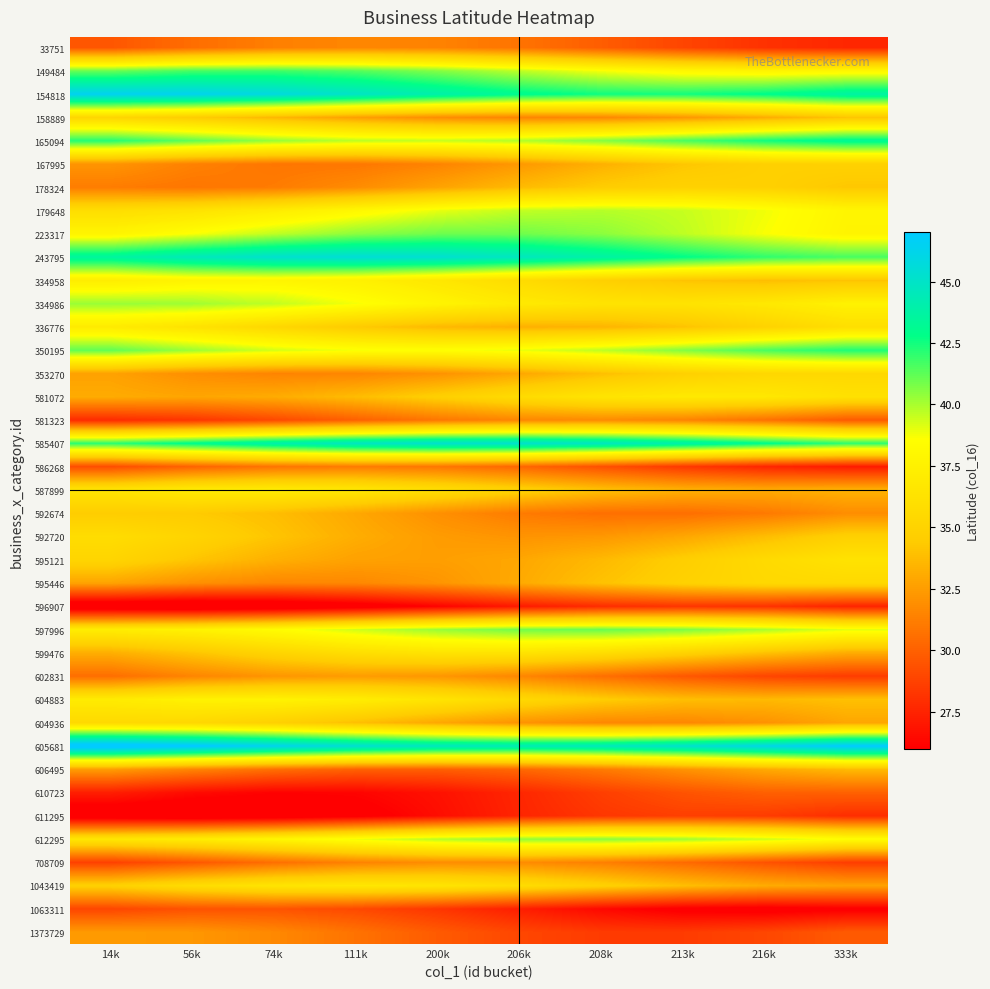

Reading right to left, list all the values displayed in this chart.

33751: 333k=27.6	216k=28.1	213k=28.9	208k=29.9	206k=30.8	200k=31.4	111k=31.6	74k=31.3	56k=30.5	14k=29.6
149484: 333k=38.0	216k=37.8	213k=38.0	208k=38.7	206k=39.7	200k=40.6	111k=41.4	74k=41.8	56k=41.6	14k=41.1
154818: 333k=43.7	216k=42.9	213k=42.5	208k=42.6	206k=43.1	200k=44.0	111k=44.9	74k=45.8	56k=46.4	14k=46.4
158889: 333k=34.1	216k=33.1	213k=32.2	208k=31.6	206k=31.5	200k=31.8	111k=32.6	74k=33.5	56k=34.5	14k=35.2
165094: 333k=43.2	216k=42.5	213k=41.6	208k=40.6	206k=39.9	200k=39.5	111k=39.7	74k=40.3	56k=41.2	14k=42.2
167995: 333k=34.8	216k=34.7	213k=34.2	208k=33.3	206k=32.3	200k=31.4	111k=30.9	74k=30.9	56k=31.3	14k=32.1
178324: 333k=34.2	216k=34.8	213k=34.9	208k=34.5	206k=33.7	200k=32.7	111k=31.8	74k=31.1	56k=30.9	14k=31.1
179648: 333k=37.9	216k=38.8	213k=39.5	208k=39.8	206k=39.6	200k=39.0	111k=38.1	74k=37.1	56k=36.3	14k=35.9
223317: 333k=37.8	216k=38.7	213k=39.7	208k=40.5	206k=41.0	200k=41.0	111k=40.5	74k=39.7	56k=38.7	14k=37.8
243795: 333k=41.6	216k=42.0	213k=42.8	208k=43.8	206k=44.7	200k=45.4	111k=45.6	74k=45.3	56k=44.5	14k=43.6
334958: 333k=34.1	216k=33.8	213k=34.1	208k=34.8	206k=35.7	200k=36.7	111k=37.4	74k=37.8	56k=37.7	14k=37.2
334986: 333k=37.6	216k=36.8	213k=36.3	208k=36.4	206k=36.9	200k=37.7	111k=38.7	74k=39.6	56k=40.2	14k=40.3
336776: 333k=35.9	216k=34.9	213k=34.0	208k=33.4	206k=33.3	200k=33.6	111k=34.4	74k=35.3	56k=36.3	14k=37.0
350195: 333k=42.3	216k=41.6	213k=40.7	208k=39.7	206k=38.9	200k=38.6	111k=38.7	74k=39.3	56k=40.2	14k=41.2
353270: 333k=35.4	216k=35.3	213k=34.8	208k=33.9	206k=32.9	200k=32.0	111k=31.5	74k=31.5	56k=31.9	14k=32.7
581072: 333k=36.1	216k=36.7	213k=36.8	208k=36.4	206k=35.7	200k=34.7	111k=33.8	74k=33.1	56k=32.8	14k=33.1
581323: 333k=29.7	216k=30.7	213k=31.4	208k=31.7	206k=31.5	200k=30.9	111k=30.0	74k=29.0	56k=28.2	14k=27.8
585407: 333k=42.1	216k=43.0	213k=43.9	208k=44.8	206k=45.3	200k=45.3	111k=44.8	74k=44.0	56k=43.0	14k=42.1
586268: 333k=27.1	216k=27.6	213k=28.4	208k=29.3	206k=30.3	200k=30.9	111k=31.1	74k=30.8	56k=30.1	14k=29.2
587899: 333k=33.4	216k=33.1	213k=33.3	208k=34.0	206k=34.9	200k=35.9	111k=36.7	74k=37.1	56k=37.0	14k=36.4
592674: 333k=31.8	216k=31.0	213k=30.6	208k=30.6	206k=31.1	200k=31.9	111k=32.9	74k=33.8	56k=34.4	14k=34.5
592720: 333k=34.8	216k=33.8	213k=32.9	208k=32.3	206k=32.1	200k=32.4	111k=33.2	74k=34.1	56k=35.1	14k=35.8
595121: 333k=36.3	216k=35.6	213k=34.6	208k=33.6	206k=32.9	200k=32.5	111k=32.7	74k=33.2	56k=34.1	14k=35.1
595446: 333k=35.5	216k=35.4	213k=34.9	208k=34.0	206k=33.0	200k=32.1	111k=31.6	74k=31.5	56k=32.0	14k=32.7
596907: 333k=27.5	216k=28.1	213k=28.2	208k=27.8	206k=27.1	200k=26.1	111k=25.2	74k=24.5	56k=24.2	14k=24.4
597996: 333k=39.1	216k=40.0	213k=40.8	208k=41.1	206k=40.9	200k=40.3	111k=39.4	74k=38.4	56k=37.6	14k=37.1
599476: 333k=33.1	216k=34.0	213k=35.0	208k=35.8	206k=36.3	200k=36.4	111k=35.9	74k=35.1	56k=34.1	14k=33.2
602831: 333k=28.5	216k=28.9	213k=29.7	208k=30.6	206k=31.6	200k=32.2	111k=32.4	74k=32.2	56k=31.5	14k=30.5
604883: 333k=33.9	216k=33.6	213k=33.8	208k=34.5	206k=35.4	200k=36.4	111k=37.2	74k=37.6	56k=37.5	14k=37.0
604936: 333k=32.9	216k=32.0	213k=31.6	208k=31.6	206k=32.1	200k=32.9	111k=33.9	74k=34.8	56k=35.4	14k=35.5
605681: 333k=47.1	216k=46.1	213k=45.2	208k=44.5	206k=44.4	200k=44.7	111k=45.4	74k=46.3	56k=47.3	14k=48.0
606495: 333k=33.7	216k=33.0	213k=32.0	208k=31.1	206k=30.3	200k=29.9	111k=30.0	74k=30.6	56k=31.5	14k=32.5
610723: 333k=30.0	216k=30.0	213k=29.5	208k=28.6	206k=27.6	200k=26.7	111k=26.2	74k=26.1	56k=26.5	14k=27.3
611295: 333k=27.9	216k=28.5	213k=28.6	208k=28.3	206k=27.5	200k=26.6	111k=25.6	74k=24.9	56k=24.6	14k=24.8
612295: 333k=38.5	216k=39.5	213k=40.2	208k=40.6	206k=40.4	200k=39.8	111k=38.9	74k=37.9	56k=37.1	14k=36.6
708709: 333k=28.5	216k=29.4	213k=30.4	208k=31.3	206k=31.8	200k=31.8	111k=31.4	74k=30.6	56k=29.6	14k=28.7
1043419: 333k=32.7	216k=33.1	213k=33.9	208k=34.8	206k=35.8	200k=36.4	111k=36.7	74k=36.4	56k=35.8	14k=34.8
1063311: 333k=25.8	216k=25.5	213k=25.7	208k=26.3	206k=27.3	200k=28.2	111k=29.0	74k=29.5	56k=29.4	14k=28.9
1373729: 333k=29.8	216k=28.9	213k=28.5	208k=28.4	206k=28.9	200k=29.8	111k=30.7	74k=31.6	56k=32.2	14k=32.4